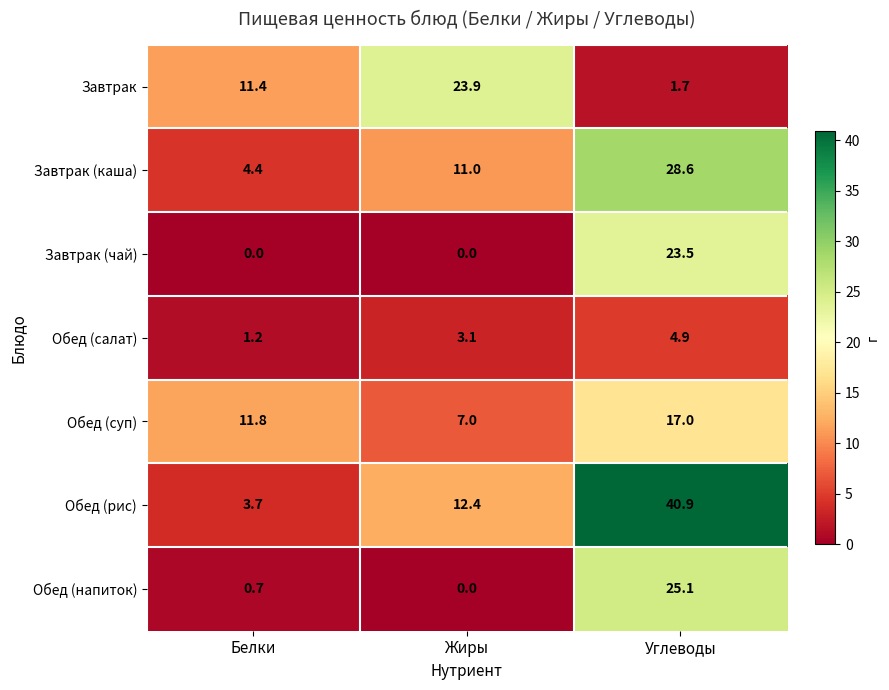

Which label corresponds to the largest value in the chart?

Углеводы